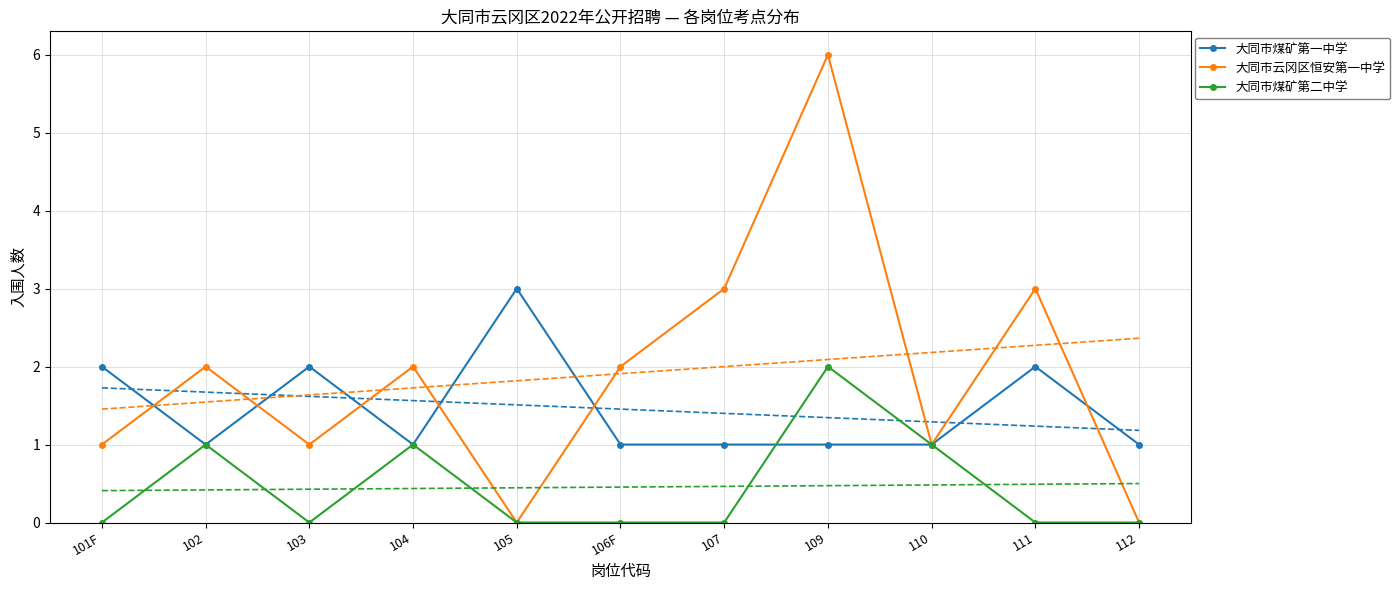

The 大同市煤矿第二中学 series shows 0 at 101F. True or false?

True